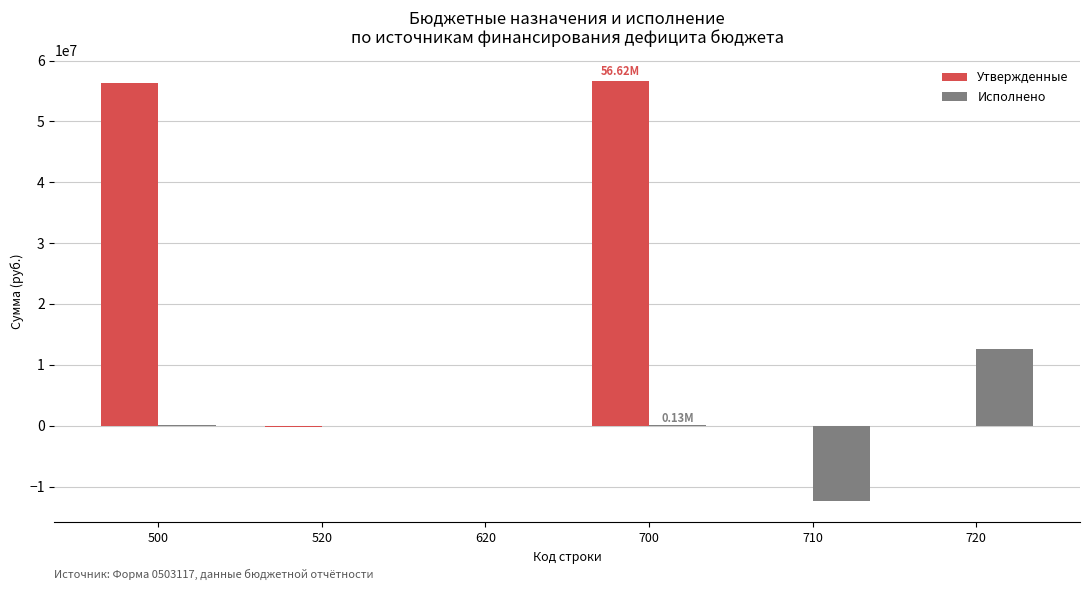

What is the sum of all Утвержденные values?

112632515.2